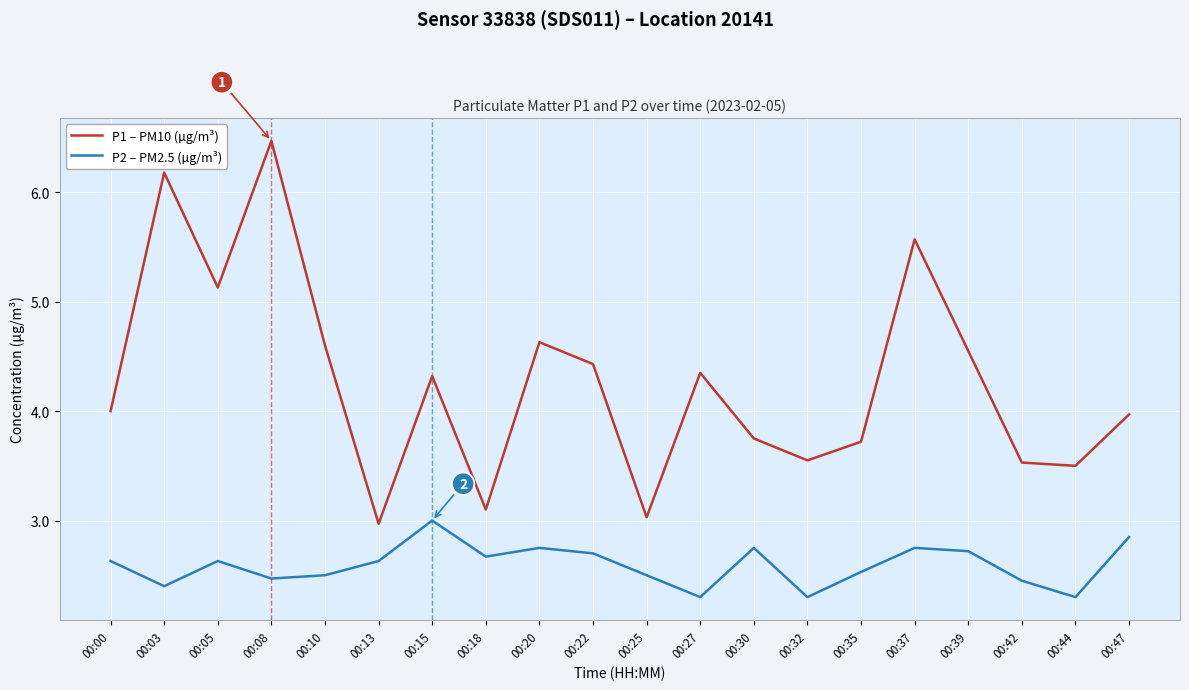

The P1 – PM10 (µg/m³) series shows 3.5 at 00:32. True or false?

True